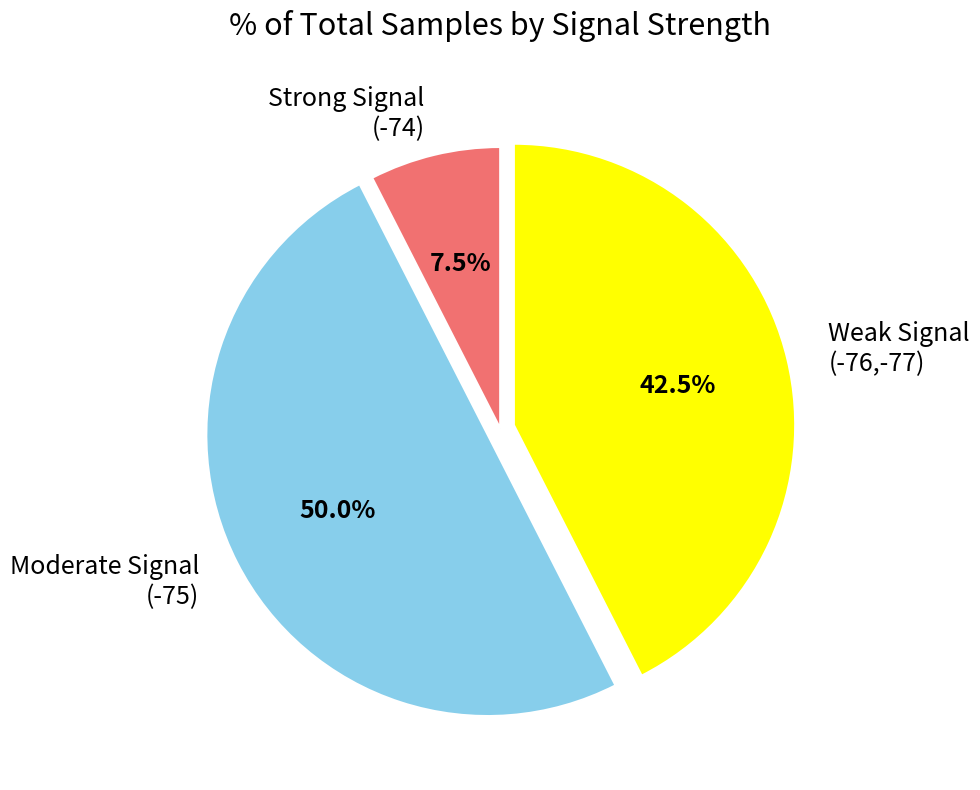

Does Strong Signal (-74) account for over 50% of the chart?

No